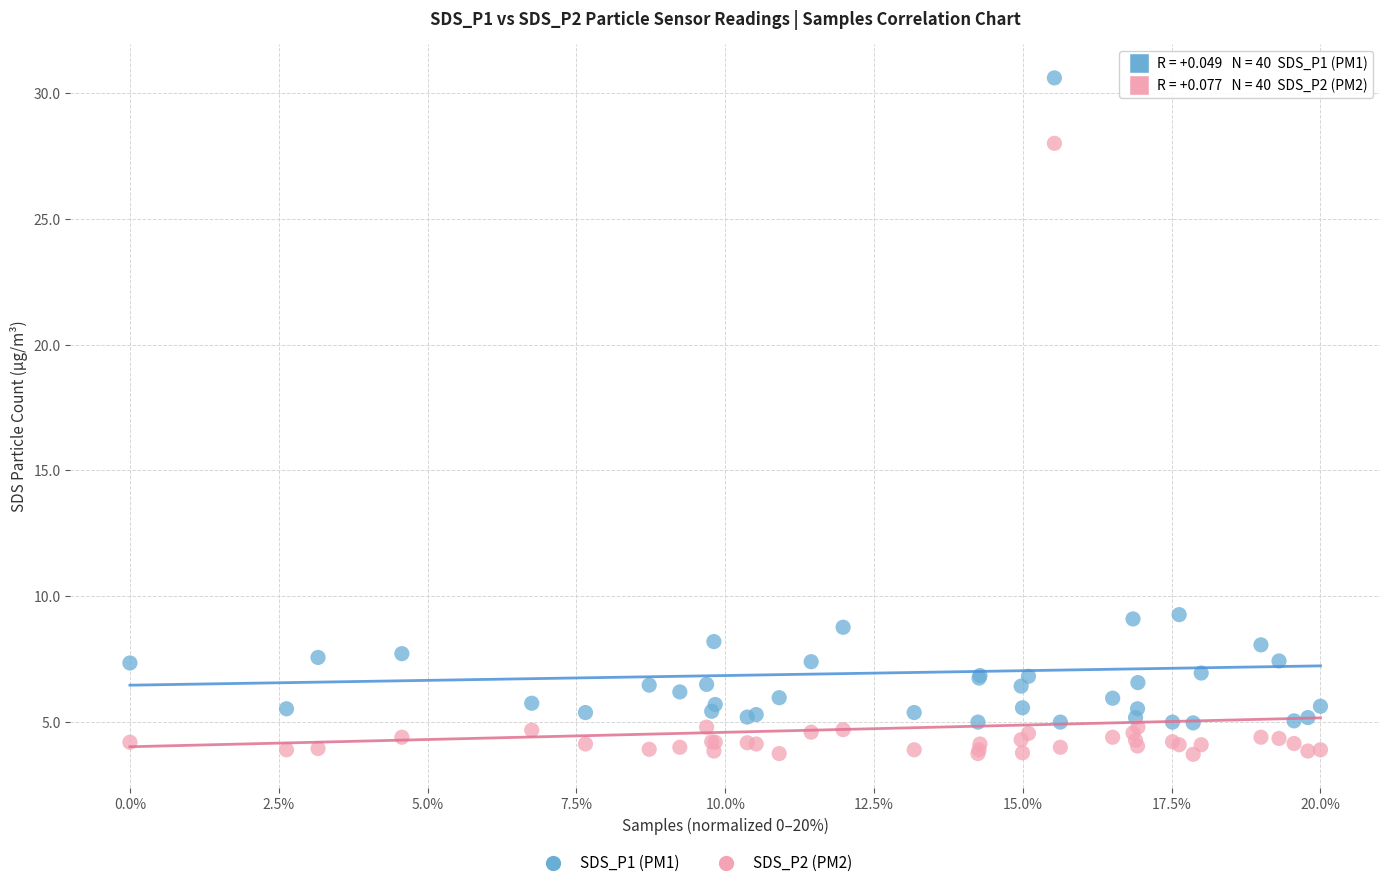

Which series has the largest Y range (max minus min)?

SDS_P1 (PM1)